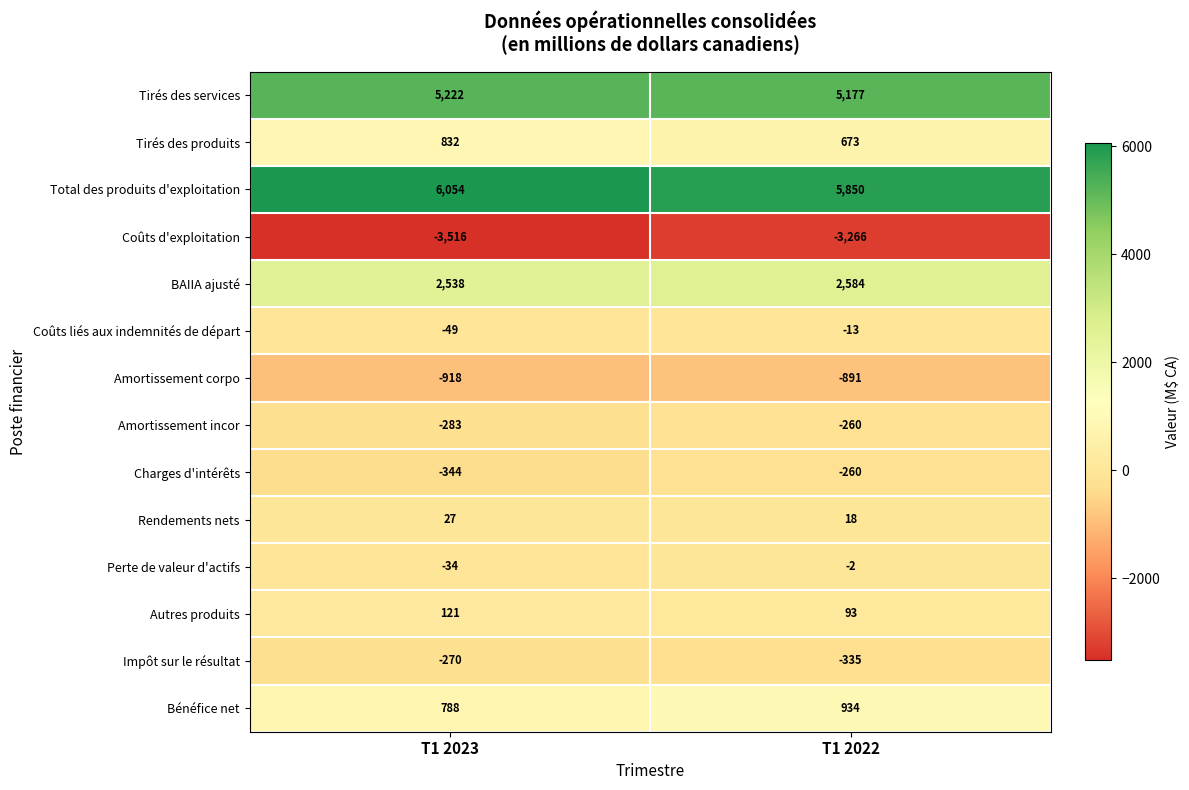

What is the difference between the Amortissement corpo values at T1 2022 and T1 2023?

27